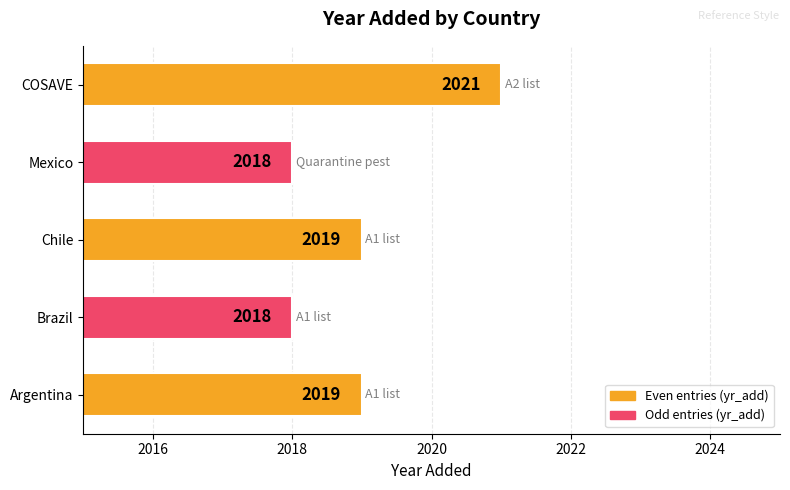

Is it true that the value at COSAVE is 494?

False